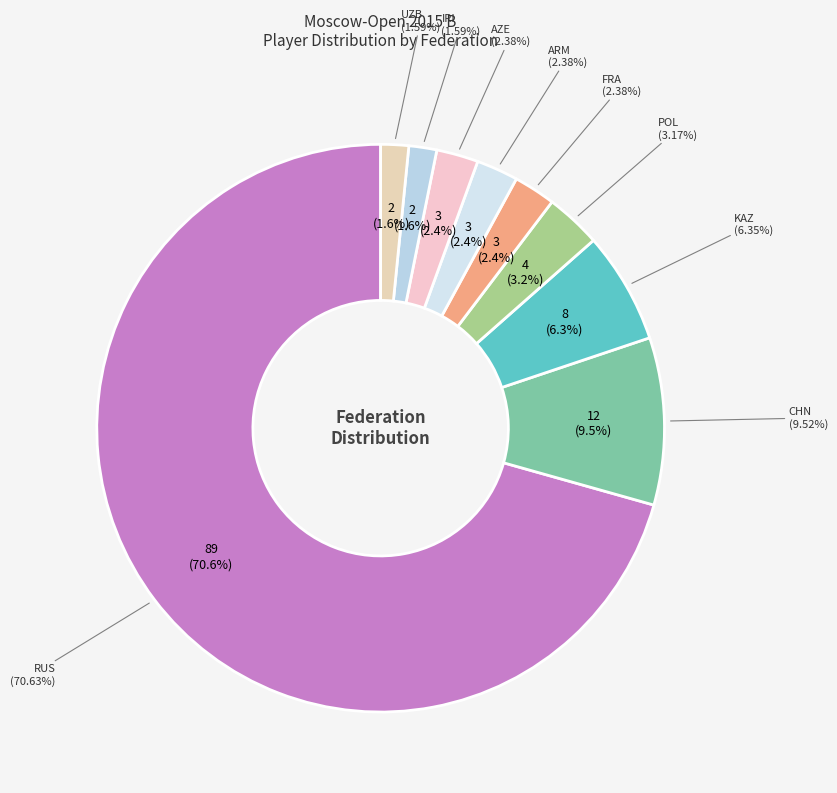

Is it true that CHN is 23% of the pie?

False